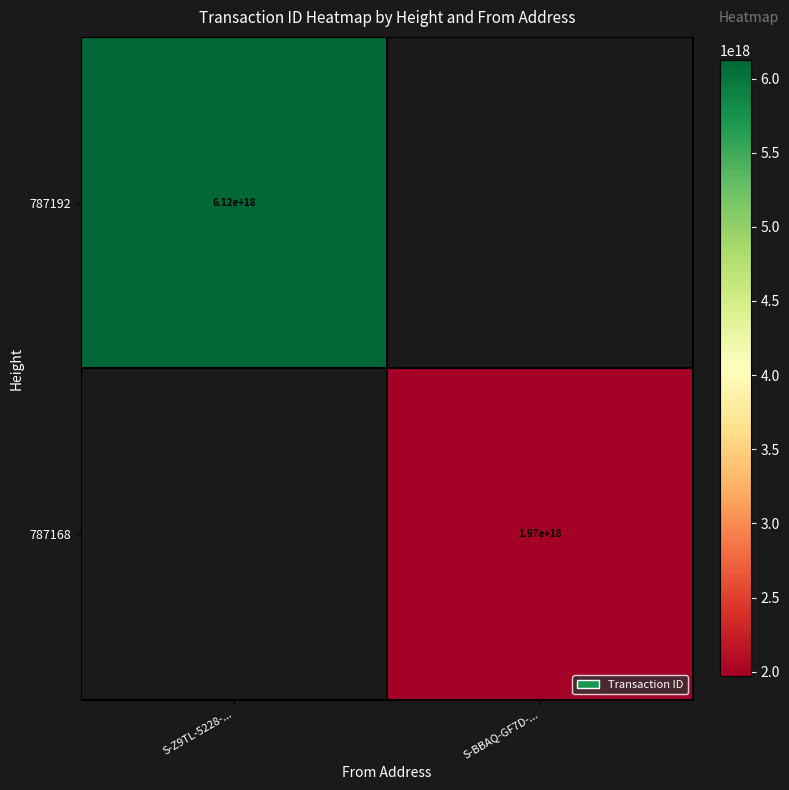

True or false: 787168 has a value of 3371268583668916224 at S-BBAQ-GF7D-....

False